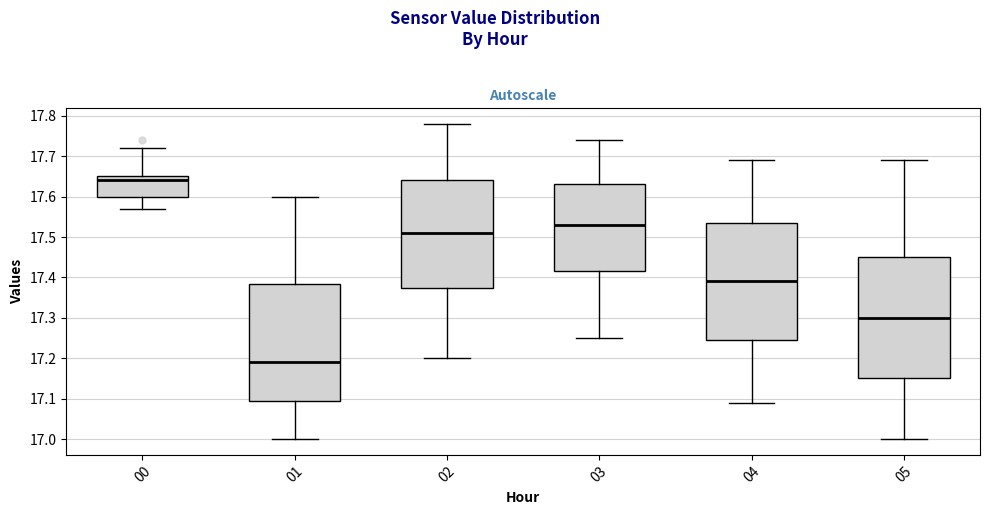

Reading left to right, transcribe this box plot: for each box, give where its median line is, the range the box spans, and where its two whiskers end, as read against the y-axis. The values are not printed on the chart, so give them approximately, as read against the axis.

00: median 17.64, box 17.60 to 17.65, whiskers 17.57 to 17.72
01: median 17.19, box 17.10 to 17.39, whiskers 17.00 to 17.60
02: median 17.51, box 17.38 to 17.64, whiskers 17.20 to 17.78
03: median 17.53, box 17.42 to 17.63, whiskers 17.25 to 17.74
04: median 17.39, box 17.25 to 17.54, whiskers 17.09 to 17.69
05: median 17.30, box 17.15 to 17.45, whiskers 17.00 to 17.69